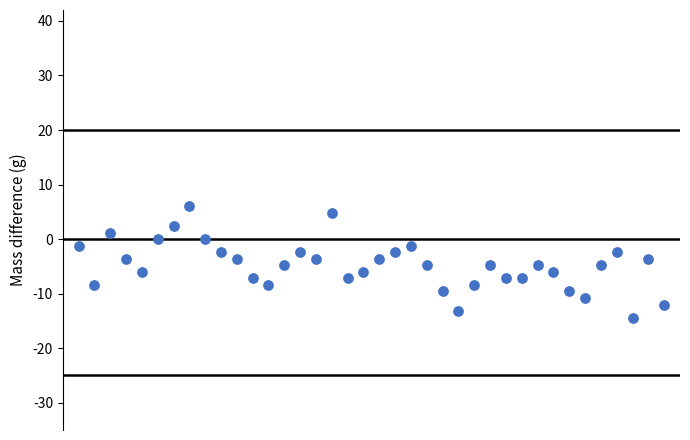

What is the range of Y values (max minus min)?

20.4